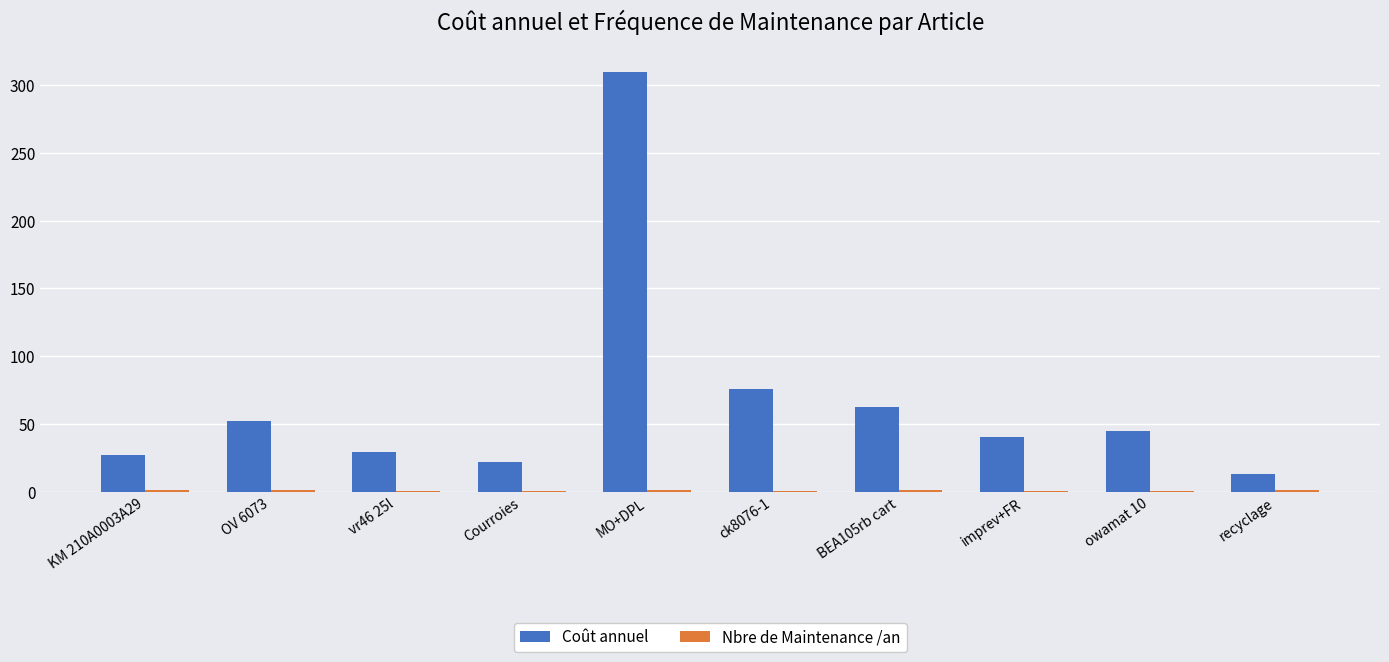

Which series changed the most between MO+DPL and owamat 10?

Coût annuel